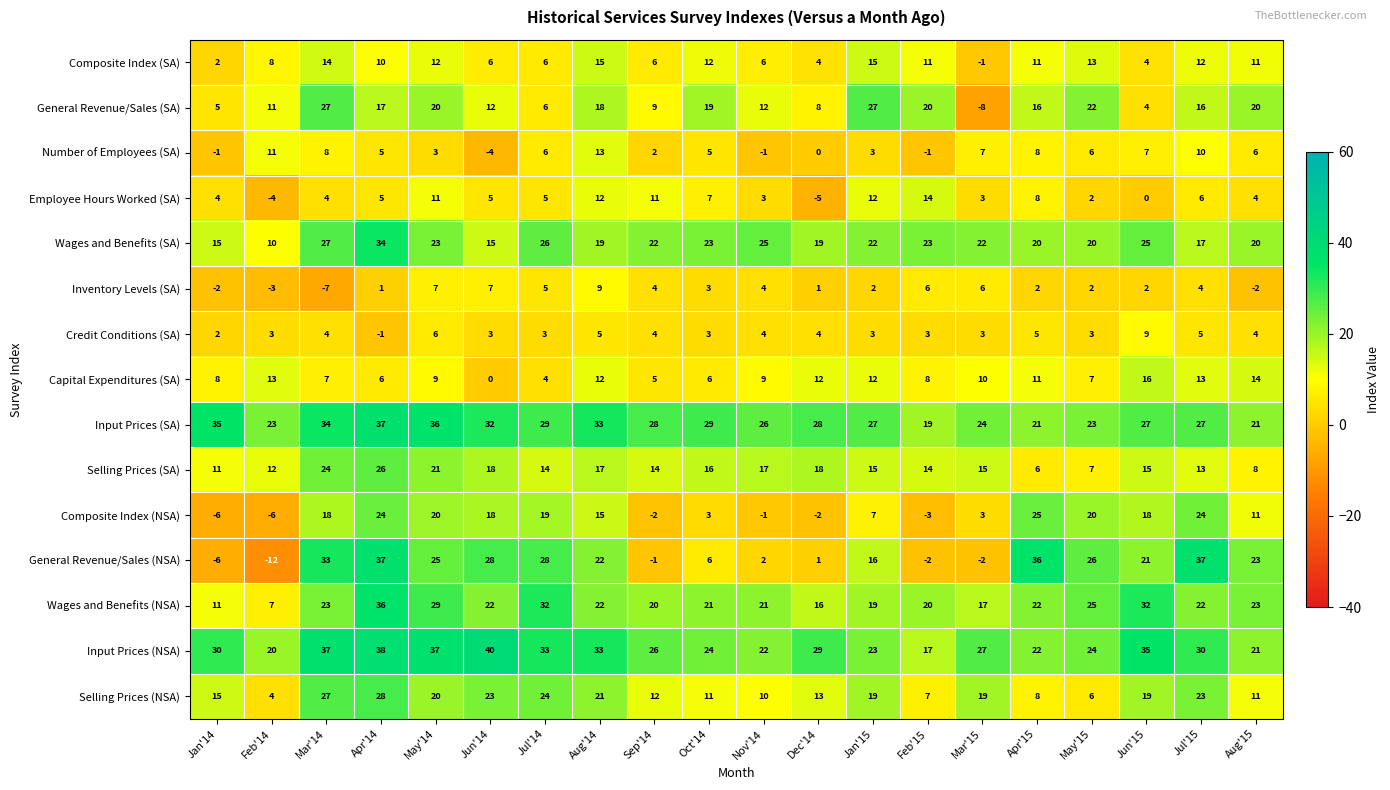

Is it true that Employee Hours Worked (SA) equals 19 at Feb'15?

False